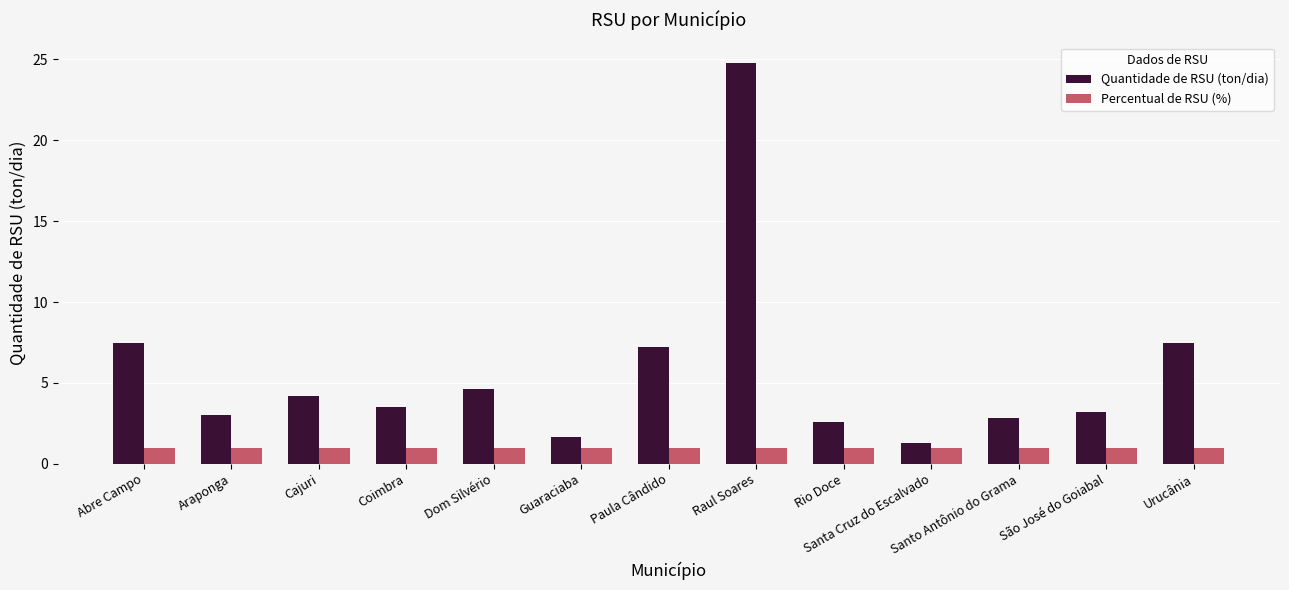

True or false: Percentual de RSU (%) has a value of 1.0 at Santa Cruz do Escalvado.

True